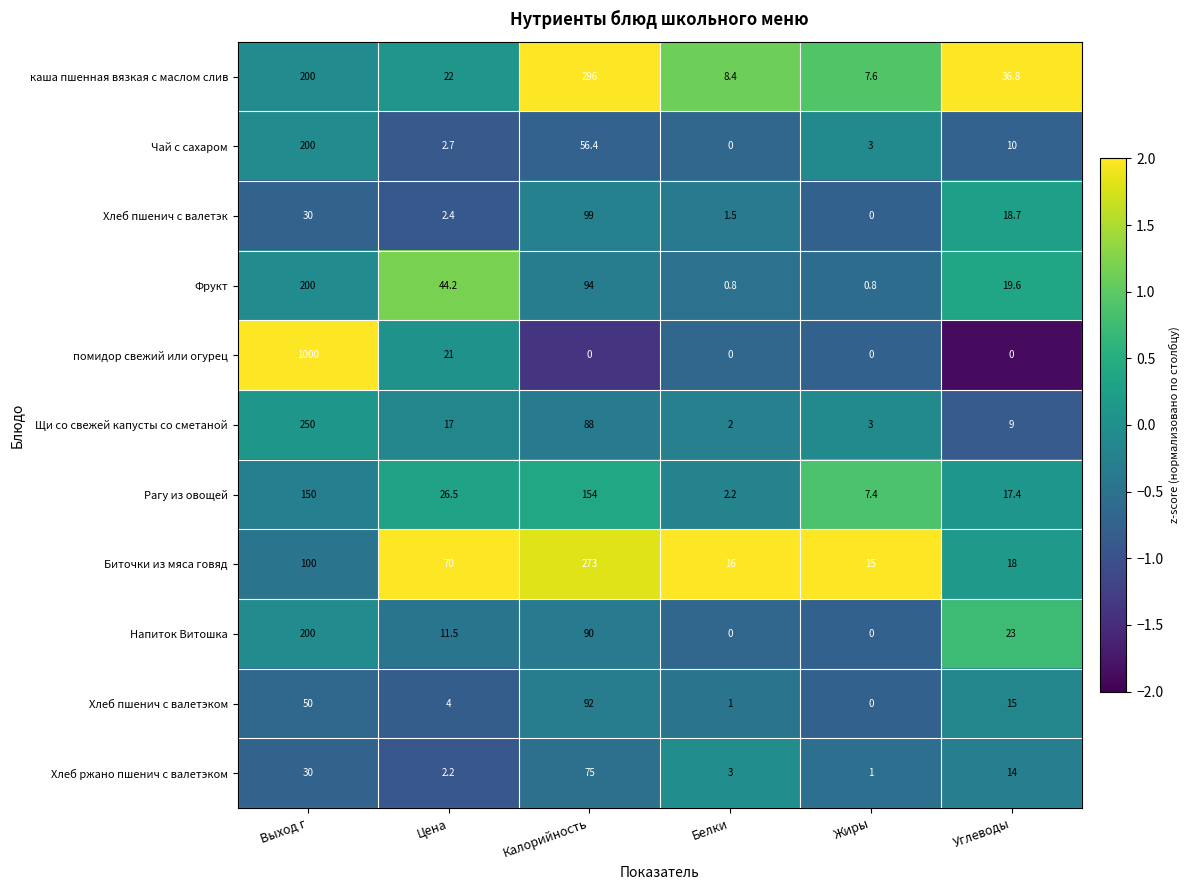

Which series has the widest spread of values?

помидор свежий или огурец